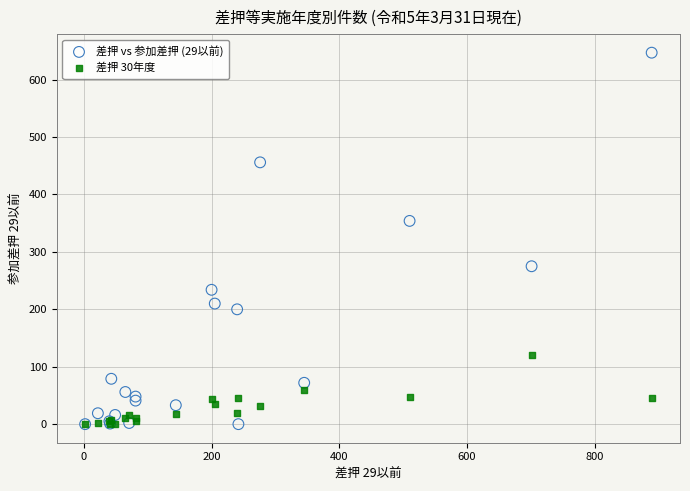

Across all series, what Y value is closest to 323?

354